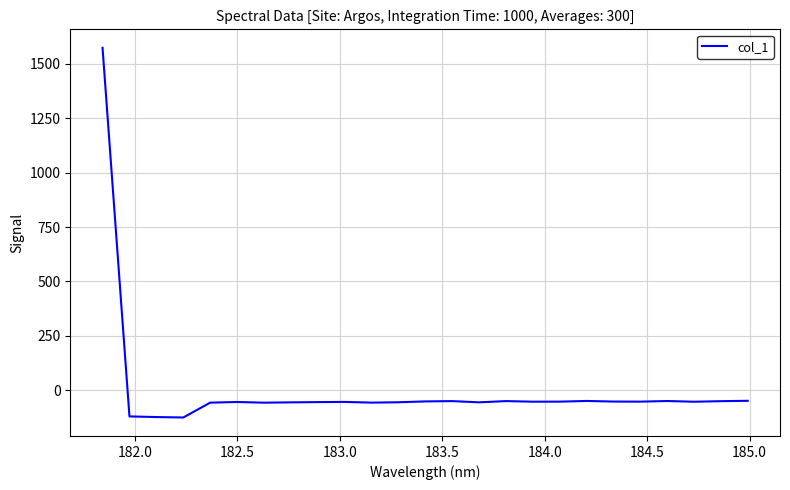

What is the average value?

4.8